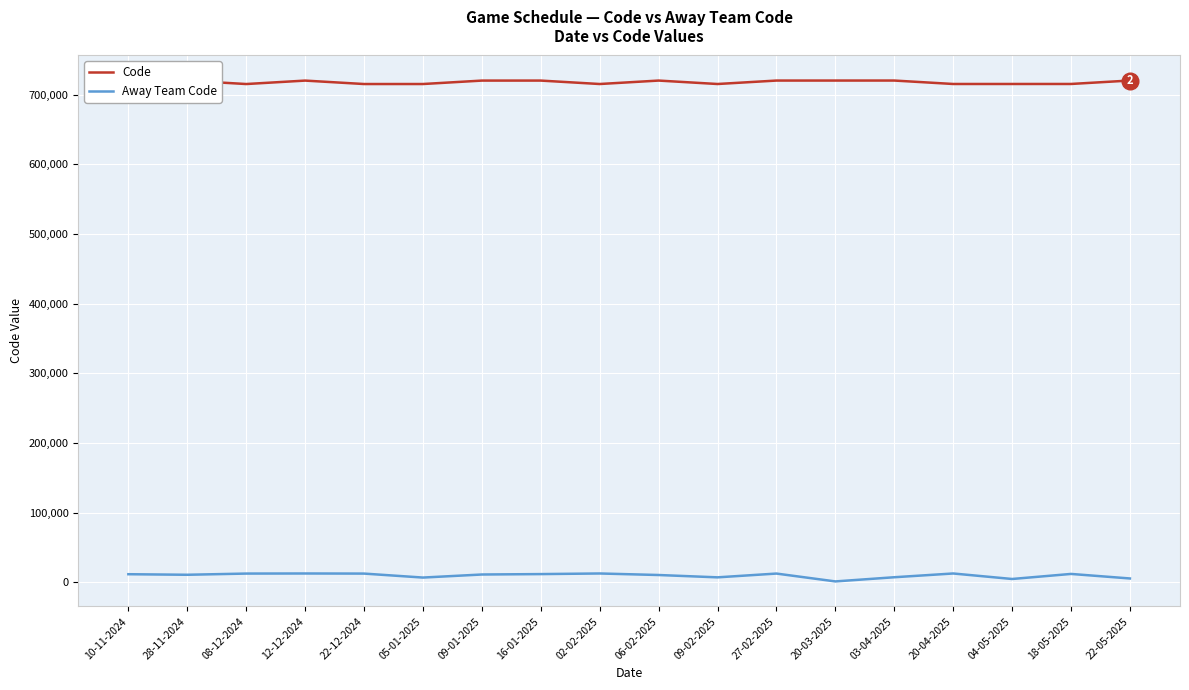

What is the label of the 12th point from the left?

27-02-2025